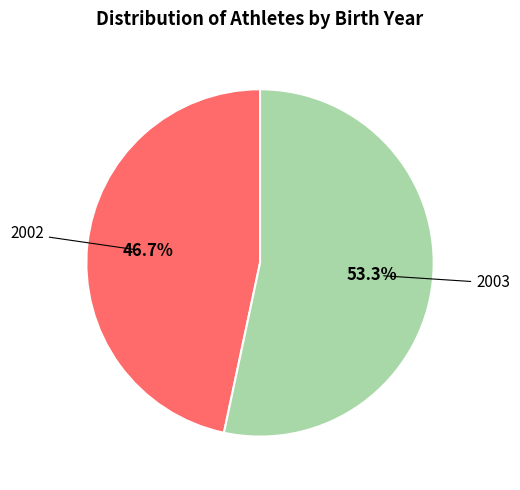

Is there a majority slice in this chart?

Yes